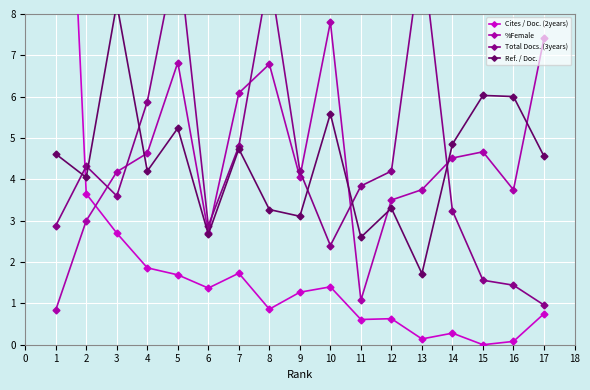

True or false: %Female has a value of 10.9 at 5.

False